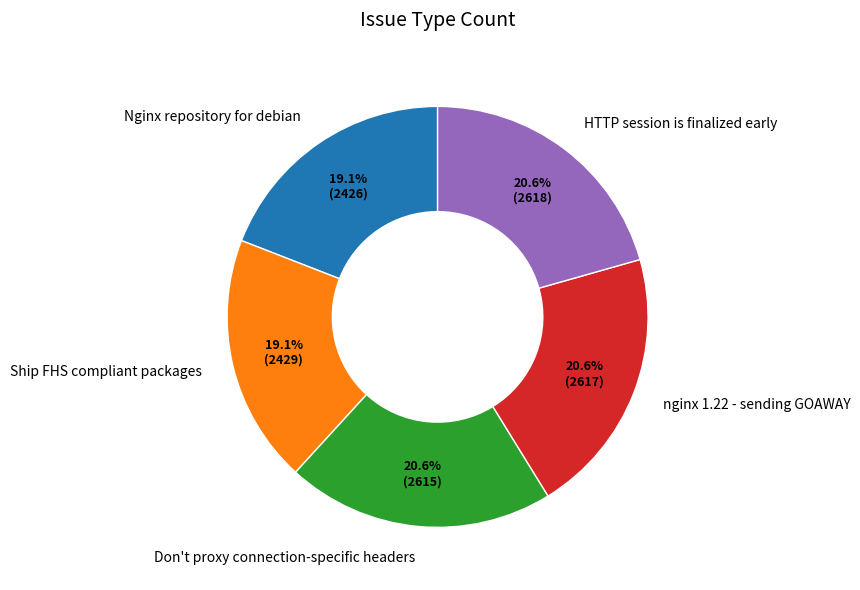

How many slices are in this pie chart?

5